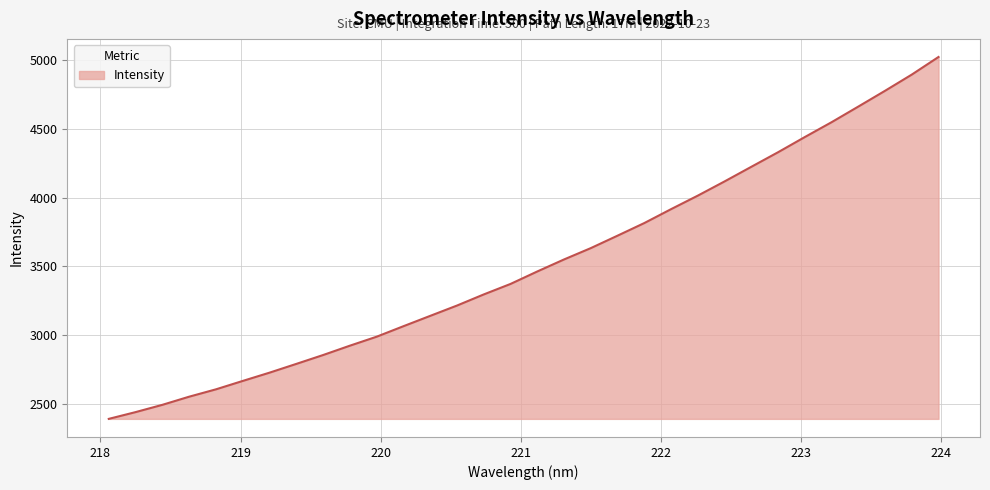

What is the maximum value shown in the chart?

5023.5